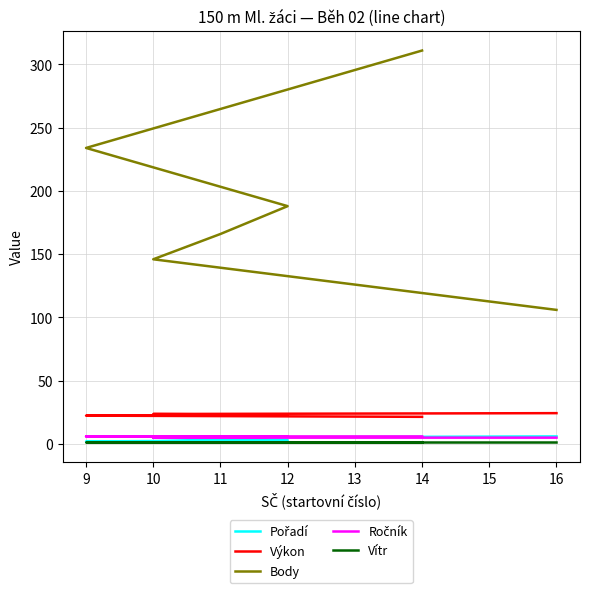

Is this an area chart (filled region under the line)?

No